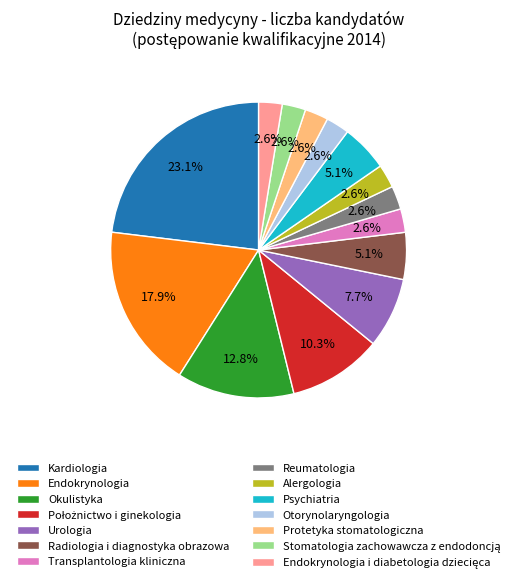

Is the sum of Reumatologia and Kardiologia greater than half?

No